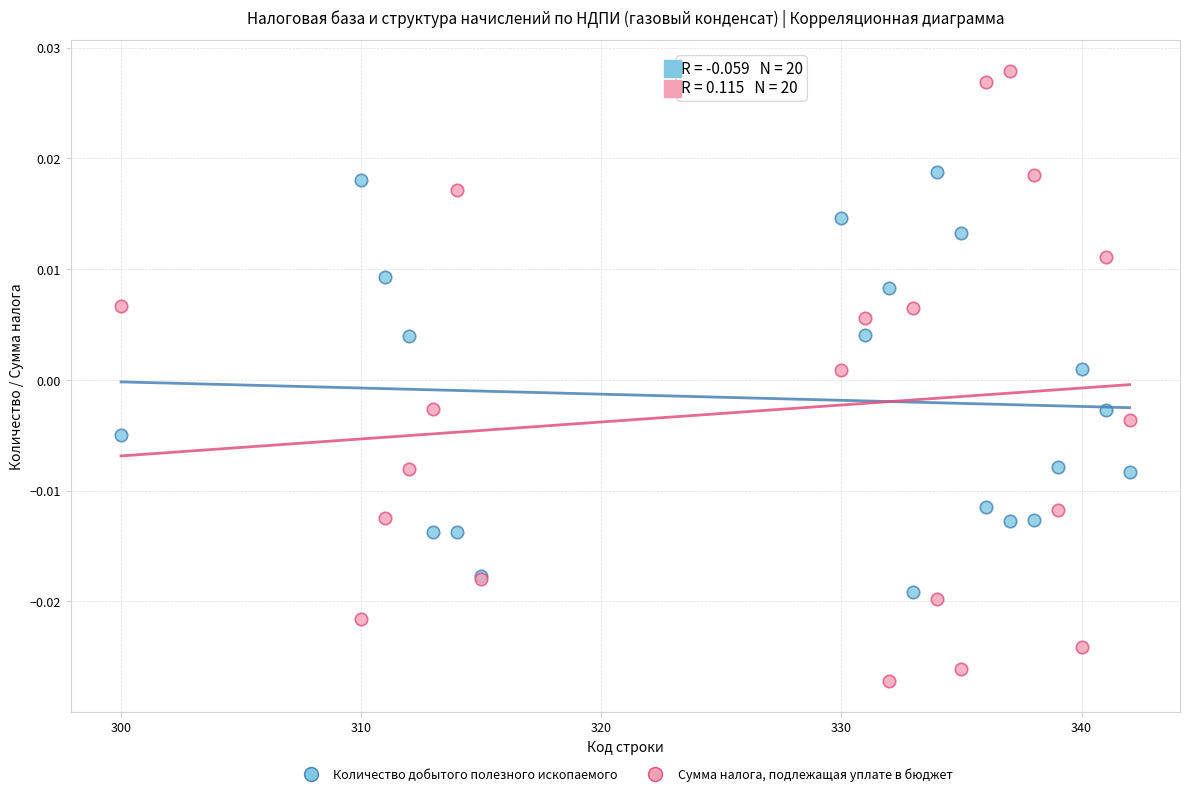

Which series contains the highest Y value?

Сумма налога, подлежащая уплате в бюджет